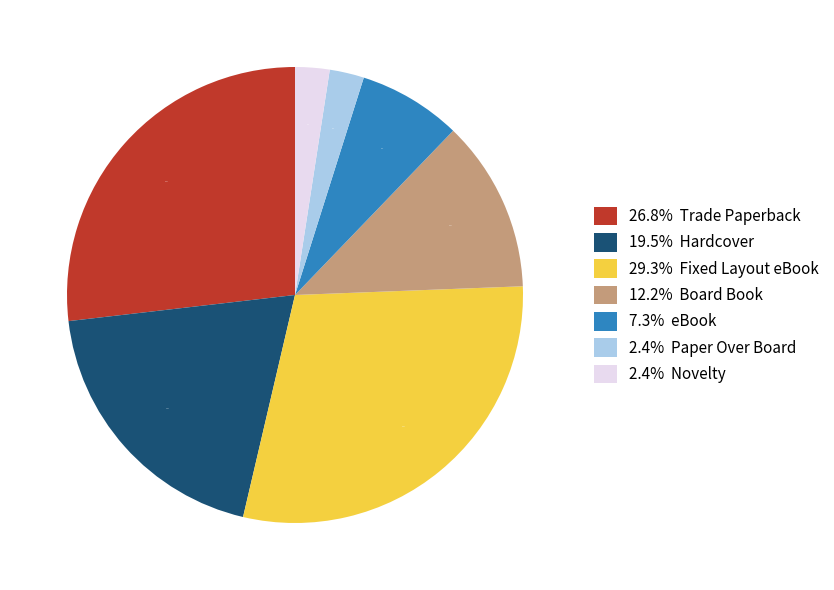

Does any single category account for the majority?

No